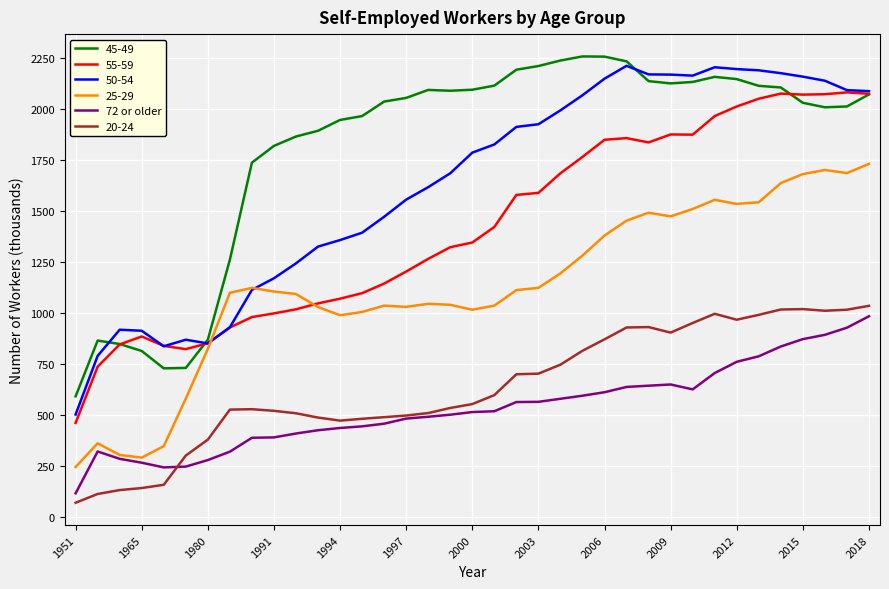

True or false: 45-49 and 72 or older intersect in this chart.

False